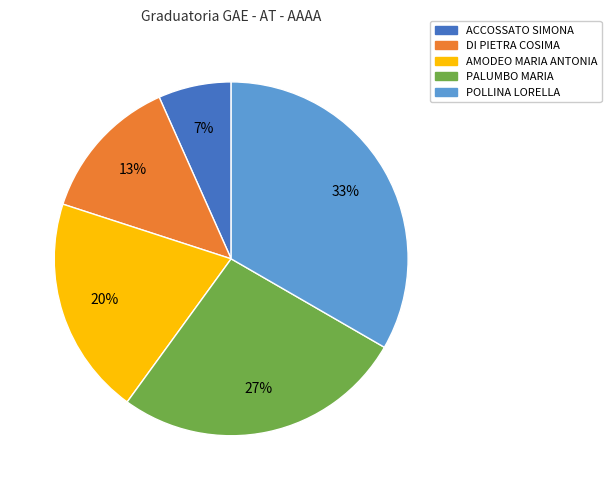

Which category has the smallest portion of the pie?

ACCOSSATO SIMONA